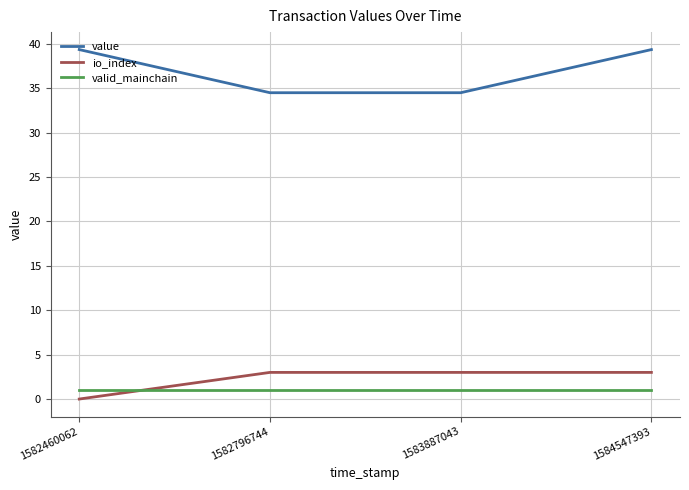

Is the value of io_index at 1582460062 greater than the value of valid_mainchain at 1583887043?

No